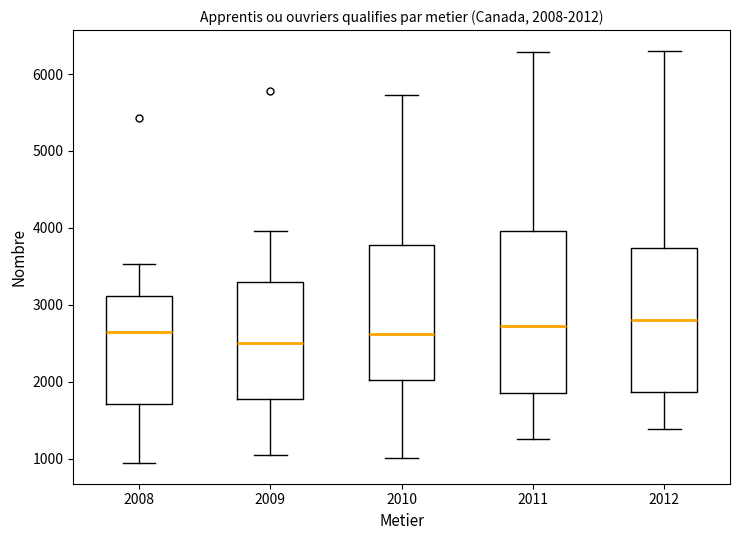

Comparing the boxes themselves (not the whiskers), which one is the tallest?

2011